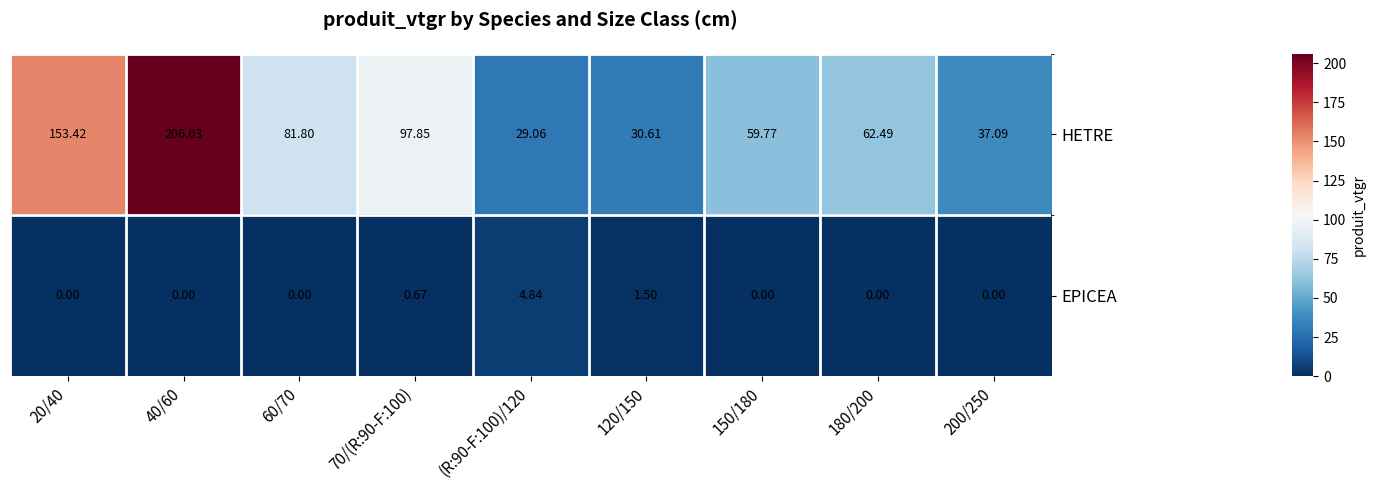

Is the value of HETRE at 60/70 greater than the value of EPICEA at 150/180?

Yes